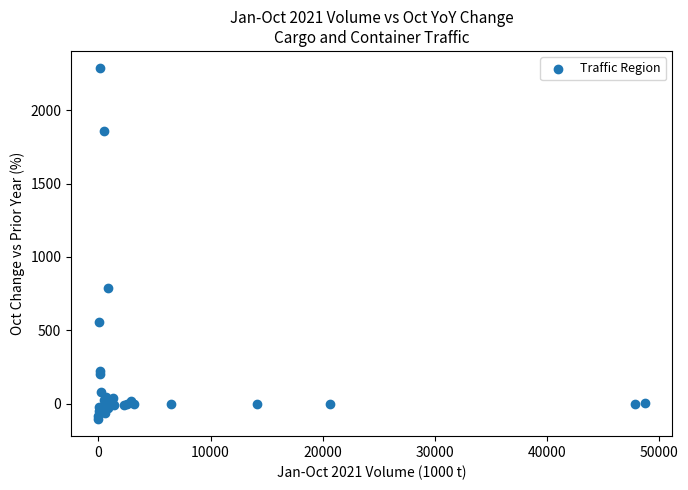

What Y value in the scatter plot is closest to 1091?

787.5